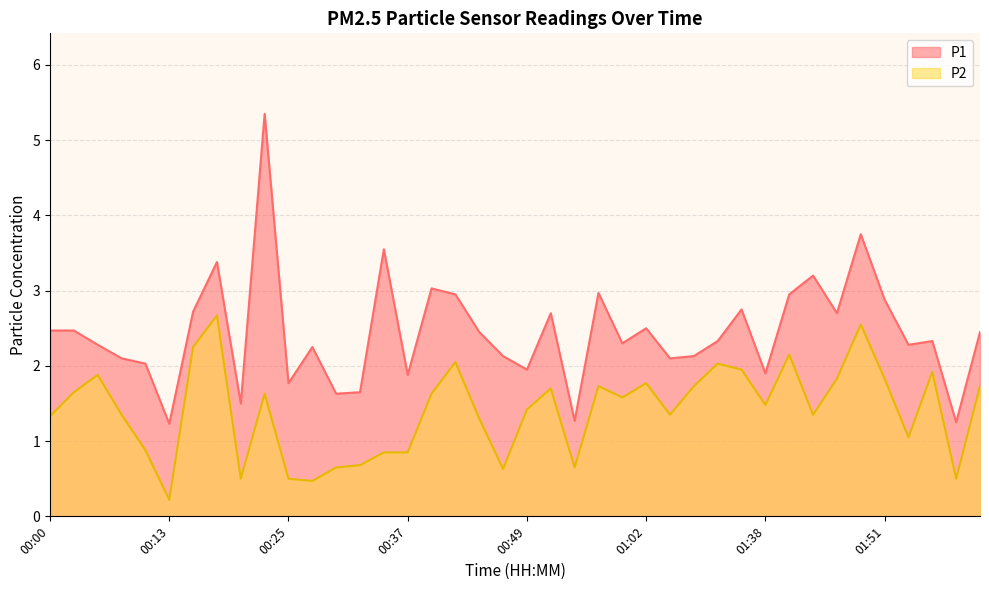

Reading right to left, extract all data points from this chart.

P1: 2.5	1.2	2.3	2.3	2.9	3.8	2.7	3.2	3.0	1.9	2.8	2.3	2.1	2.1	2.5	2.3	3.0	1.3	2.7	1.9	2.1	2.5	3.0	3.0	1.9	3.5	1.6	1.6	2.2	1.8	5.3	1.5	3.4	2.7	1.2	2.0	2.1	2.3	2.5	2.5
P2: 1.7	0.5	1.9	1.1	1.8	2.5	1.8	1.4	2.1	1.5	1.9	2.0	1.7	1.4	1.8	1.6	1.7	0.7	1.7	1.4	0.6	1.3	2.0	1.6	0.8	0.8	0.7	0.7	0.5	0.5	1.6	0.5	2.7	2.2	0.2	0.9	1.4	1.9	1.6	1.3